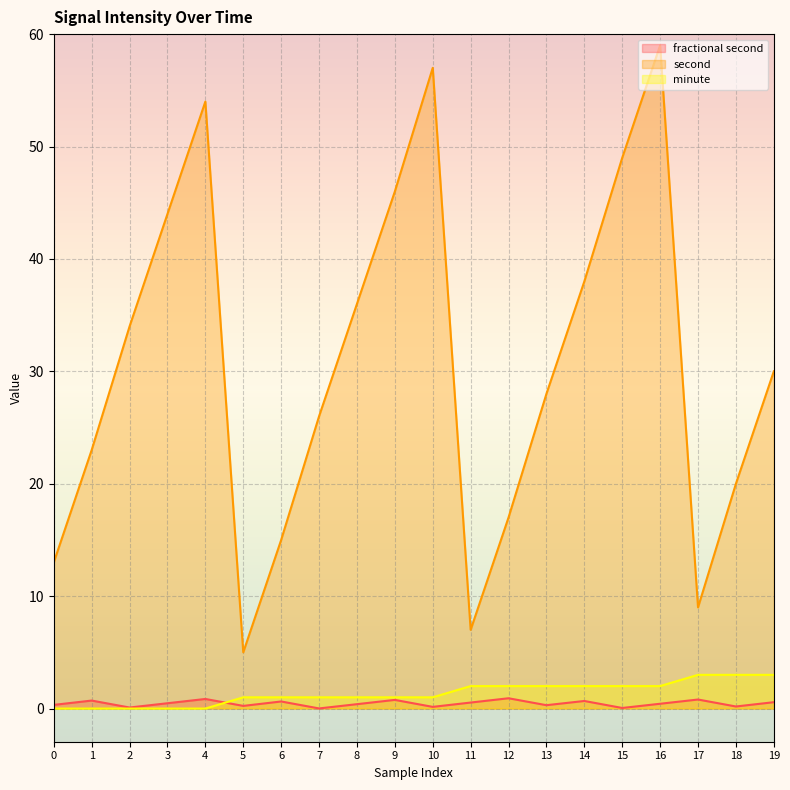

Does the chart display data point markers on the line(s)?

No